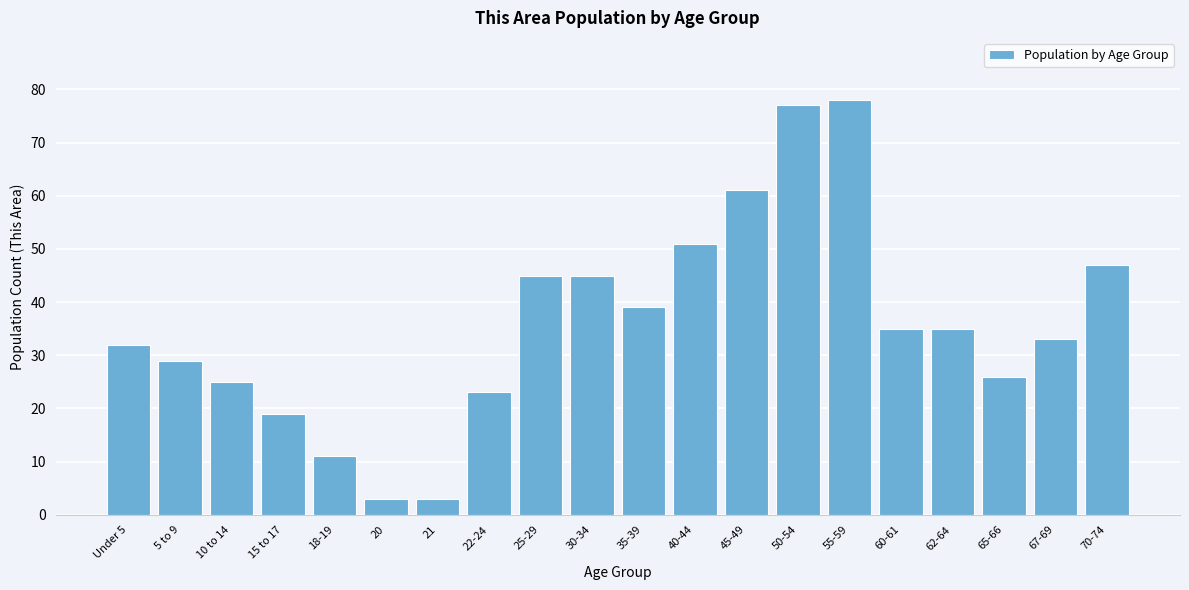

Reading left to right, list all the values displayed in this chart.

32	29	25	19	11	3	3	23	45	45	39	51	61	77	78	35	35	26	33	47